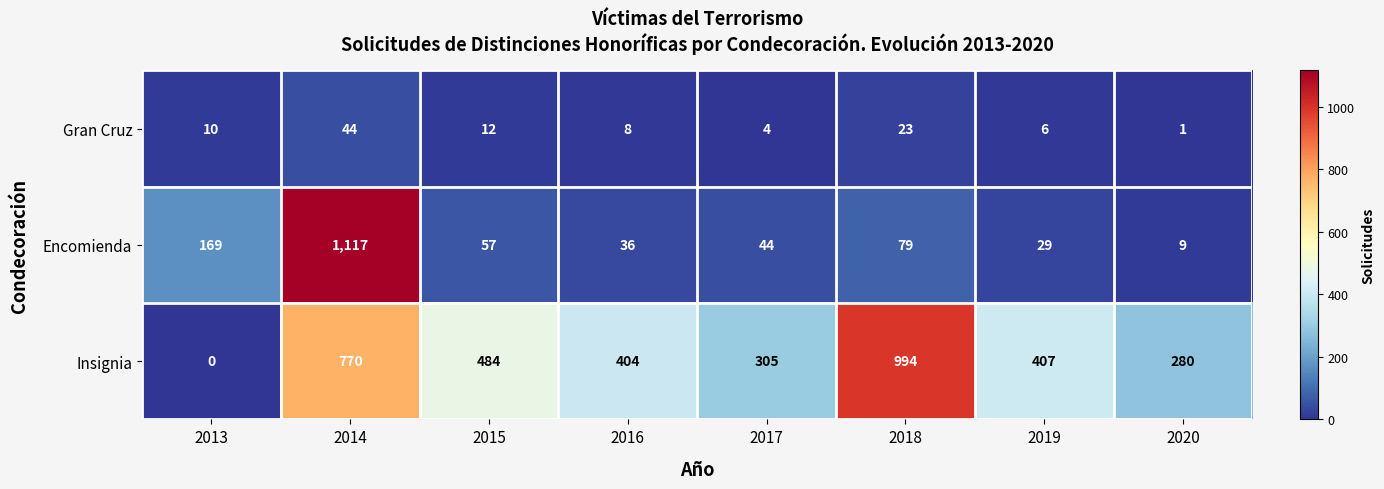

At which category does the chart reach its minimum across all series?

2013